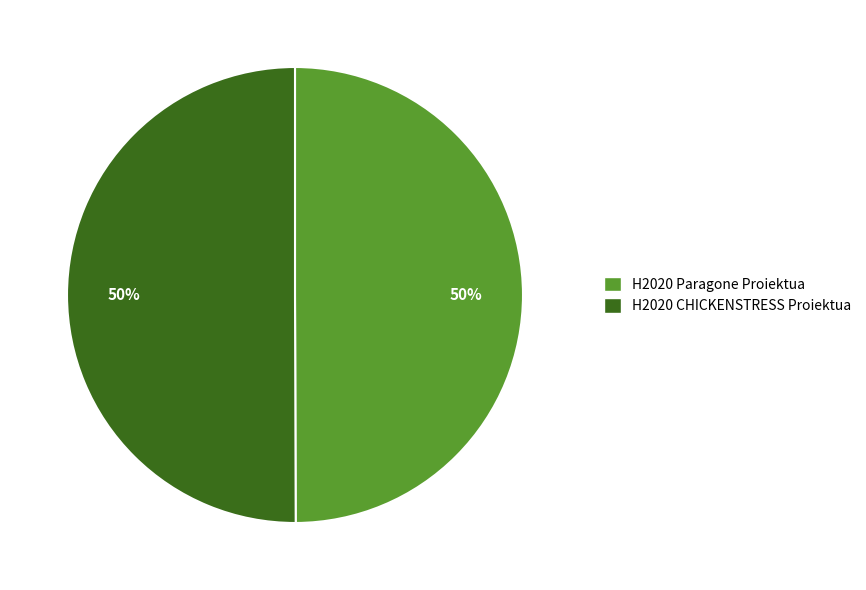

To the nearest percent, what is the average slice percentage?

50%